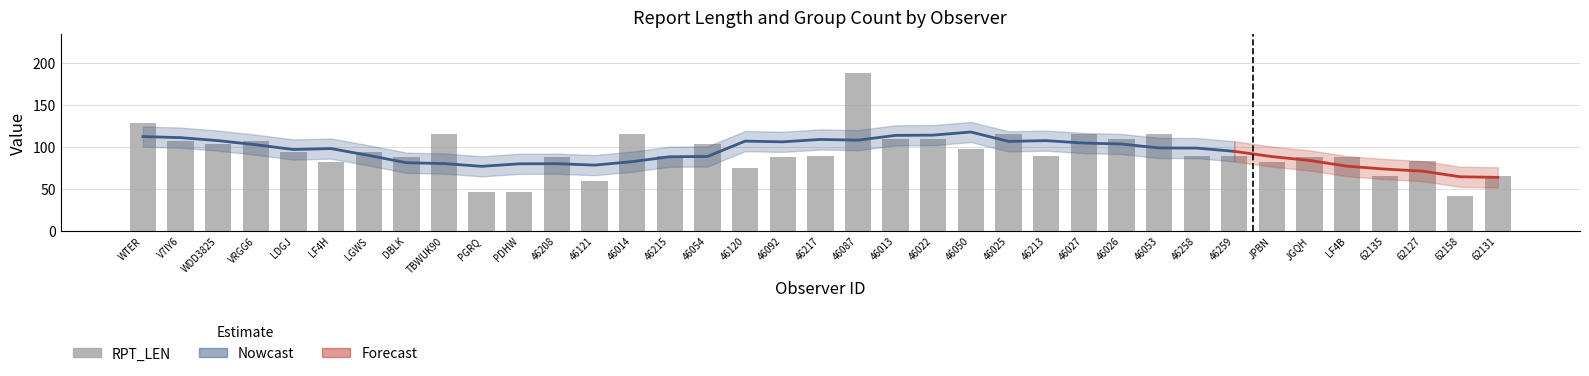

Are the bars horizontal?

No